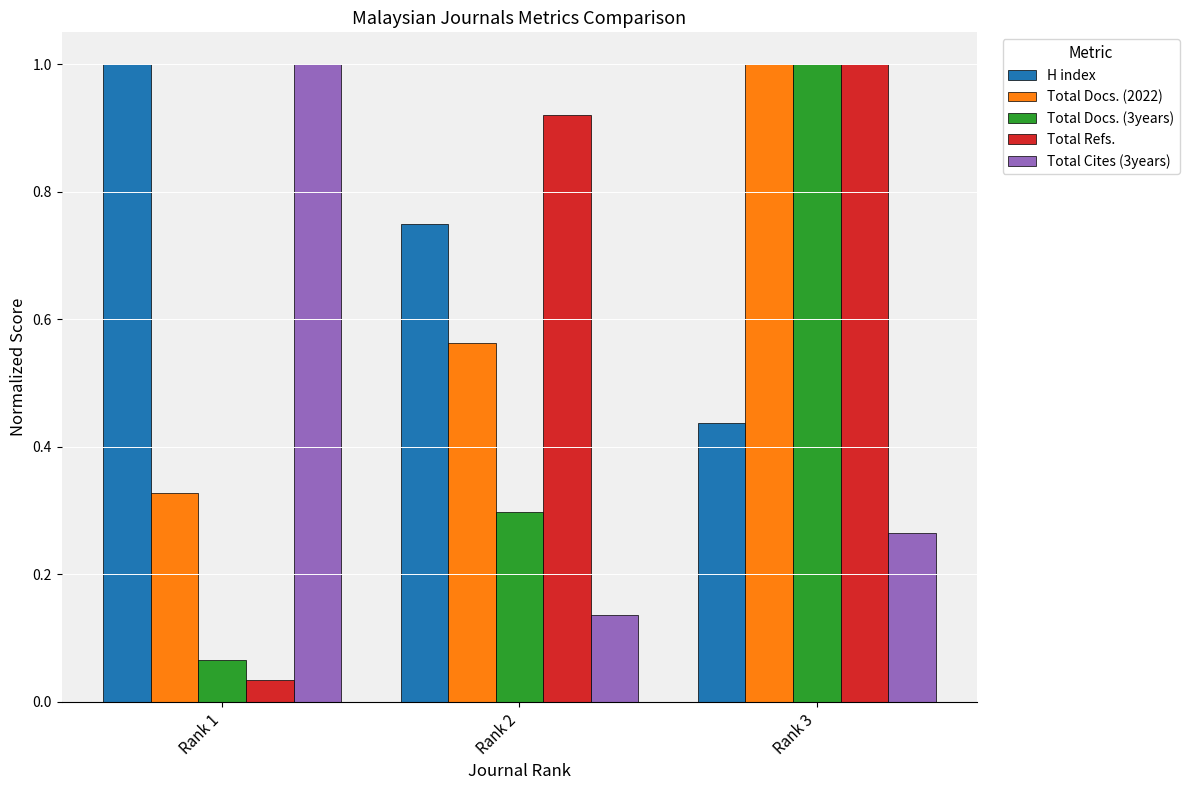

Where is Total Cites (3years) nearest to the value 0?

Rank 2